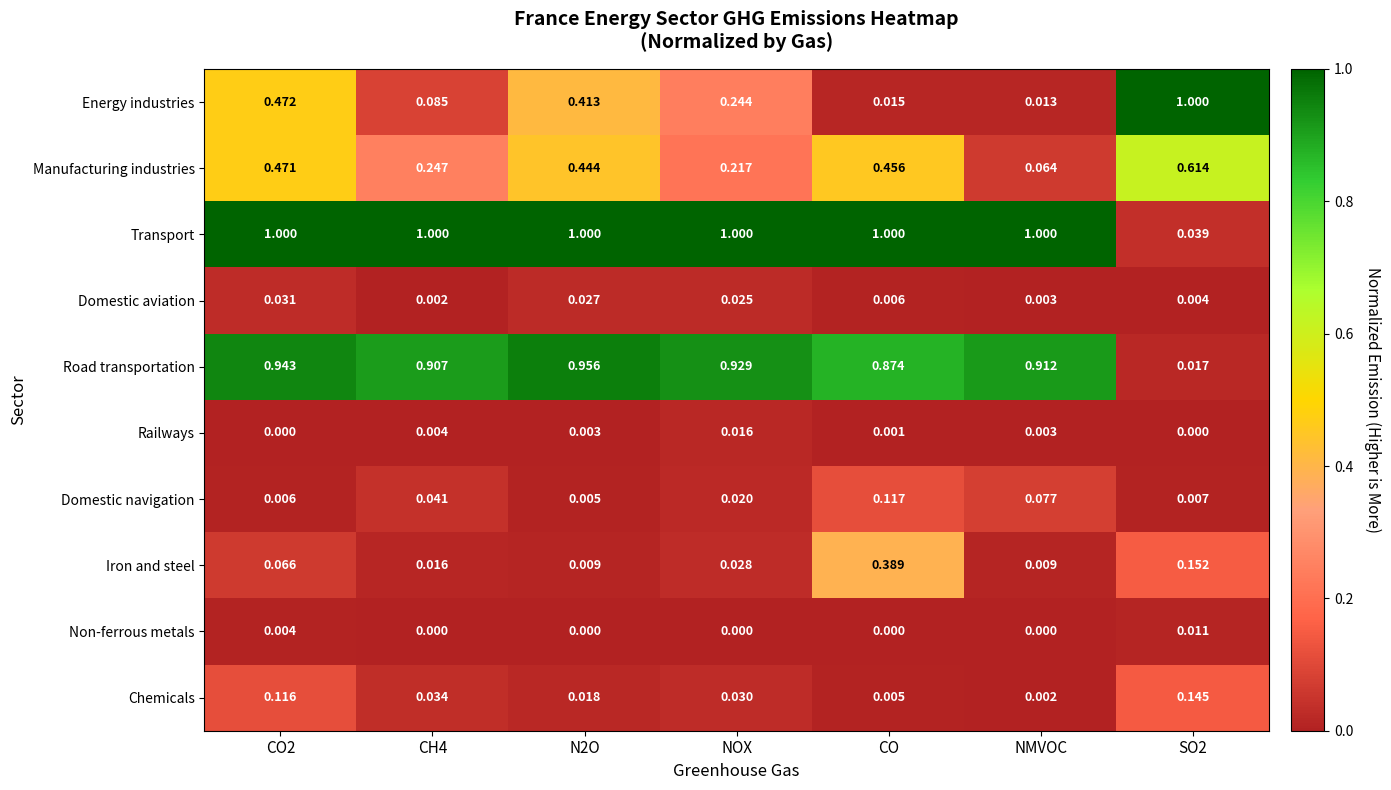

Is the value of Chemicals at NOX greater than the value of Domestic aviation at N2O?

Yes